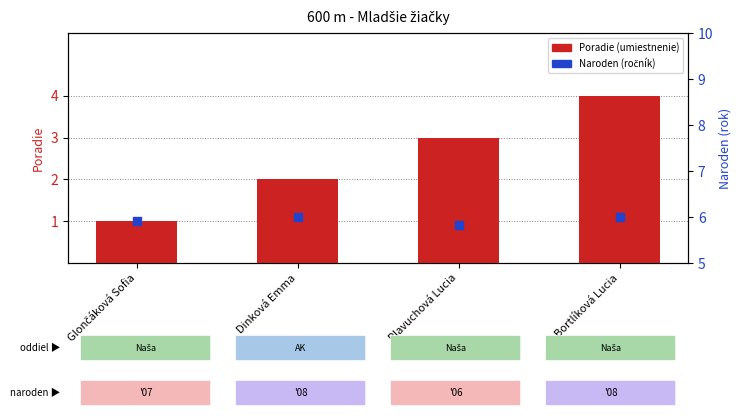

Which has a higher value, Plavuchová Lucia or Dinková Emma?

Plavuchová Lucia